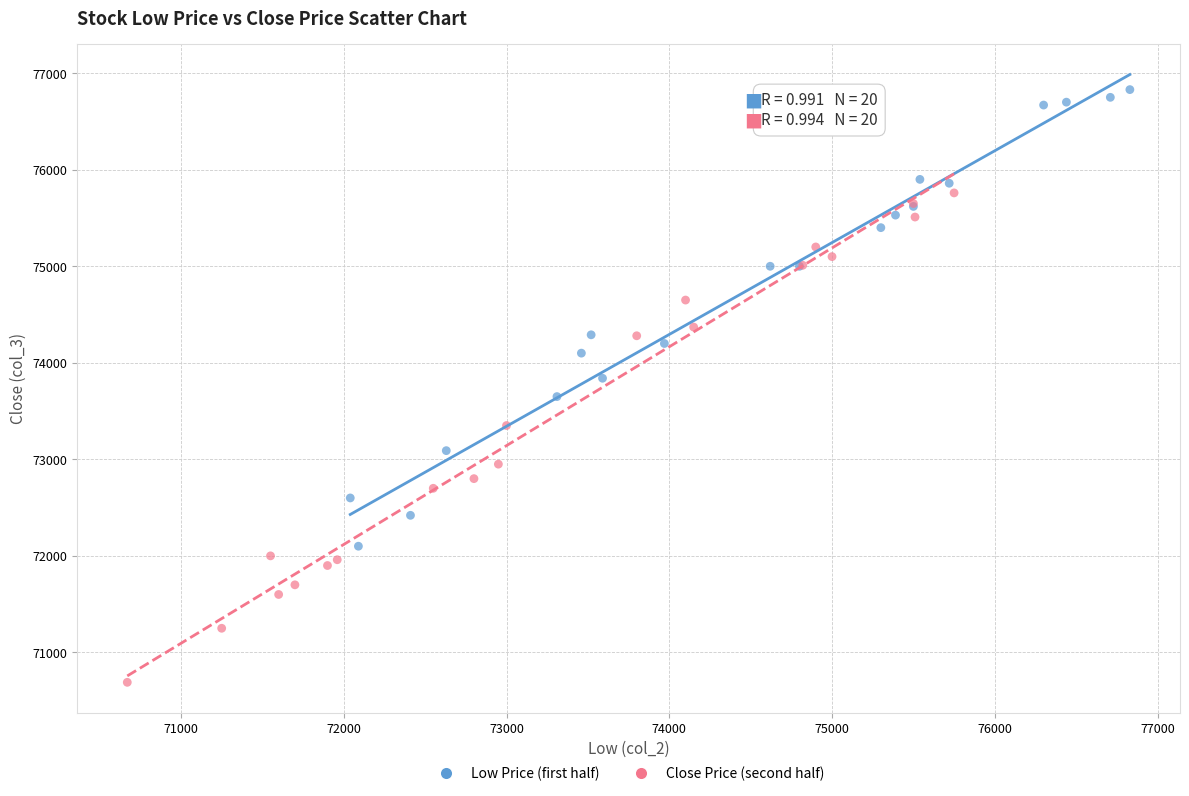

What are all the series names shown in the legend?

Low Price (first half), Close Price (second half)